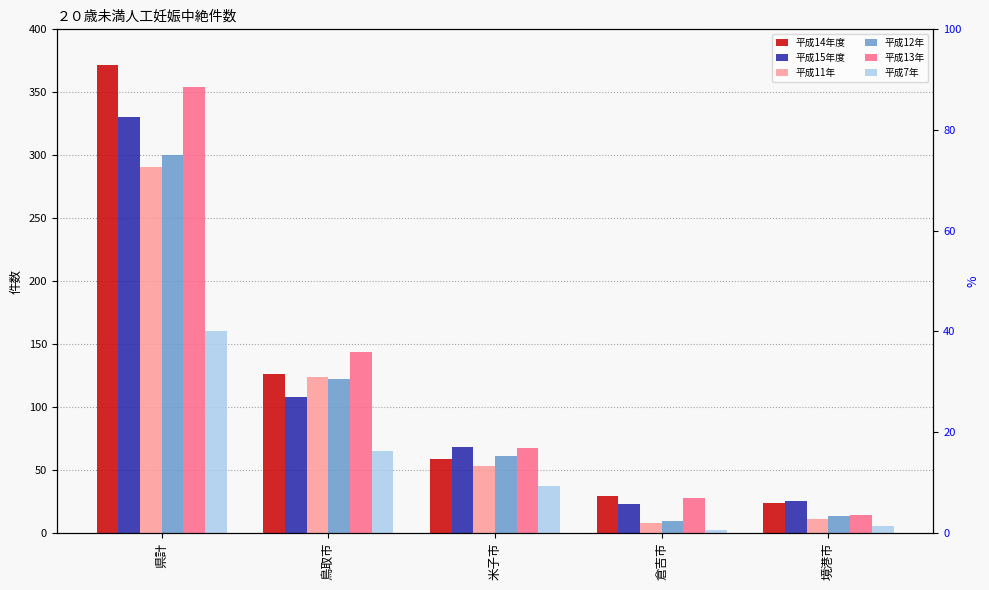

What is the label of the 5th bar from the left?

境港市